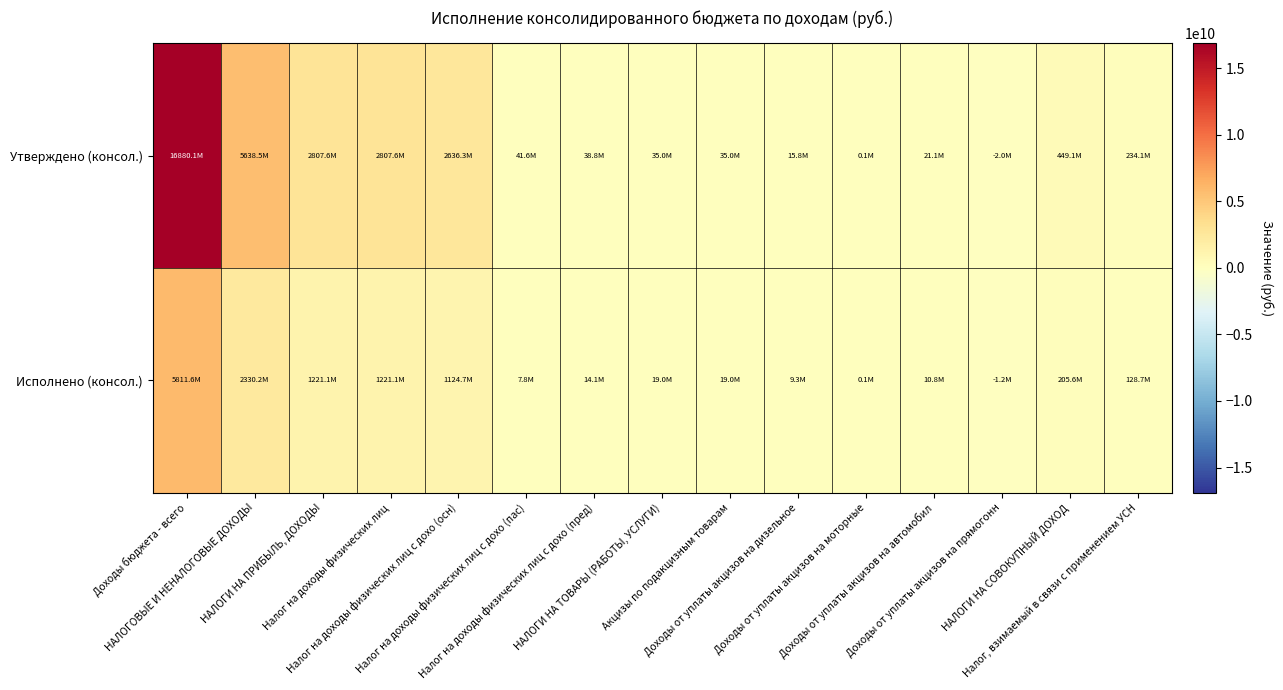

Reading left to right, transcribe all the data shown in this chart.

Утверждено (консол.): Доходы бюджета - всего=16880119318.0	НАЛОГОВЫЕ И НЕНАЛОГОВЫЕ ДОХОДЫ=5638529892.1	НАЛОГИ НА ПРИБЫЛЬ, ДОХОДЫ=2807567000.0	Налог на доходы физических лиц=2807567000.0	Налог на доходы физических лиц с дохо (осн)=2636287000.0	Налог на доходы физических лиц с дохо (пас)=41604000.0	Налог на доходы физических лиц с дохо (пред)=38844000.0	НАЛОГИ НА ТОВАРЫ (РАБОТЫ, УСЛУГИ)=35047800.0	Акцизы по подакцизным товарам=35047800.0	Доходы от уплаты акцизов на дизельное=15846200.0	Доходы от уплаты акцизов на моторные=87700.0	Доходы от уплаты акцизов на автомобил=21100900.0	Доходы от уплаты акцизов на прямогонн=-1987000.0	НАЛОГИ НА СОВОКУПНЫЙ ДОХОД=449143000.0	Налог, взимаемый в связи с применением УСН=234102000.0
Исполнено (консол.): Доходы бюджета - всего=5811584590.9	НАЛОГОВЫЕ И НЕНАЛОГОВЫЕ ДОХОДЫ=2330248969.6	НАЛОГИ НА ПРИБЫЛЬ, ДОХОДЫ=1221134823.5	Налог на доходы физических лиц=1221134823.5	Налог на доходы физических лиц с дохо (осн)=1124735002.4	Налог на доходы физических лиц с дохо (пас)=7830780.7	Налог на доходы физических лиц с дохо (пред)=14113807.1	НАЛОГИ НА ТОВАРЫ (РАБОТЫ, УСЛУГИ)=18979877.2	Акцизы по подакцизным товарам=18979877.2	Доходы от уплаты акцизов на дизельное=9342306.4	Доходы от уплаты акцизов на моторные=54997.4	Доходы от уплаты акцизов на автомобил=10761725.8	Доходы от уплаты акцизов на прямогонн=-1179152.5	НАЛОГИ НА СОВОКУПНЫЙ ДОХОД=205579582.3	Налог, взимаемый в связи с применением УСН=128721652.3